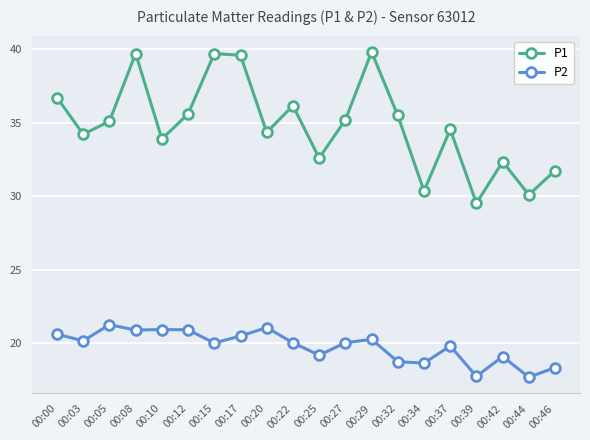

True or false: P1 and P2 cross at least once.

False